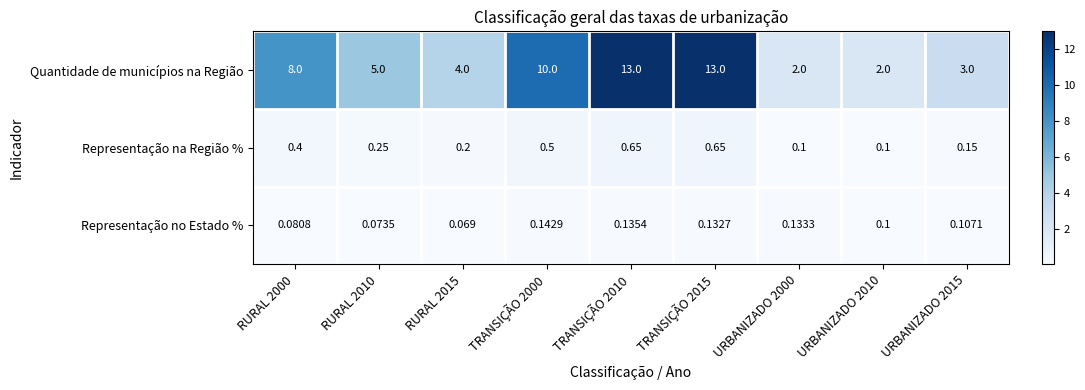

Is the value of Quantidade de municípios na Região at URBANIZADO 2000 greater than the value of Representação na Região % at URBANIZADO 2015?

Yes